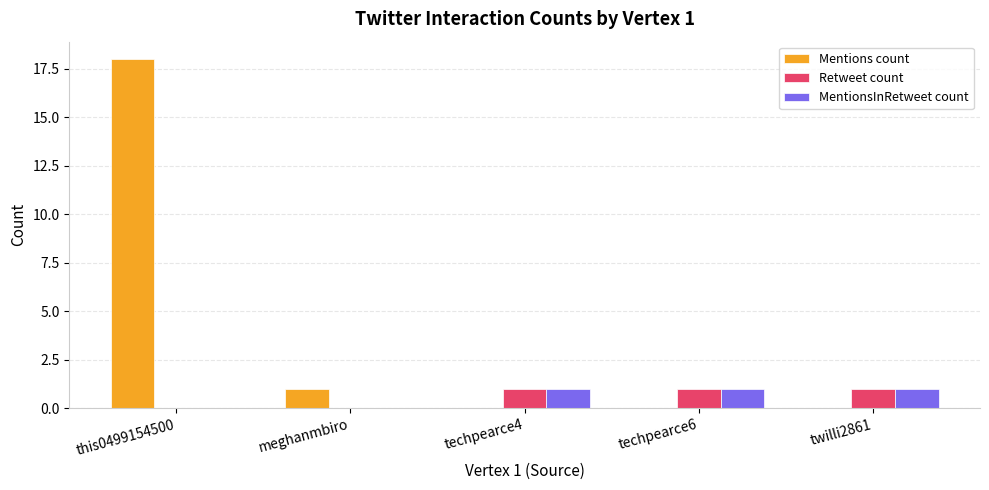

The Mentions count series shows 0 at techpearce6. True or false?

True